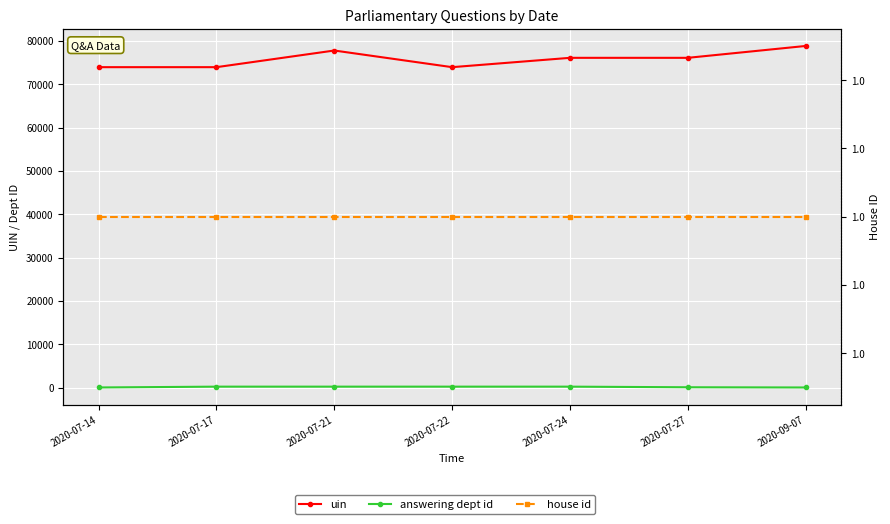

Rank the series at 2020-07-17 from highest to lowest value.

uin, answering dept id, house id